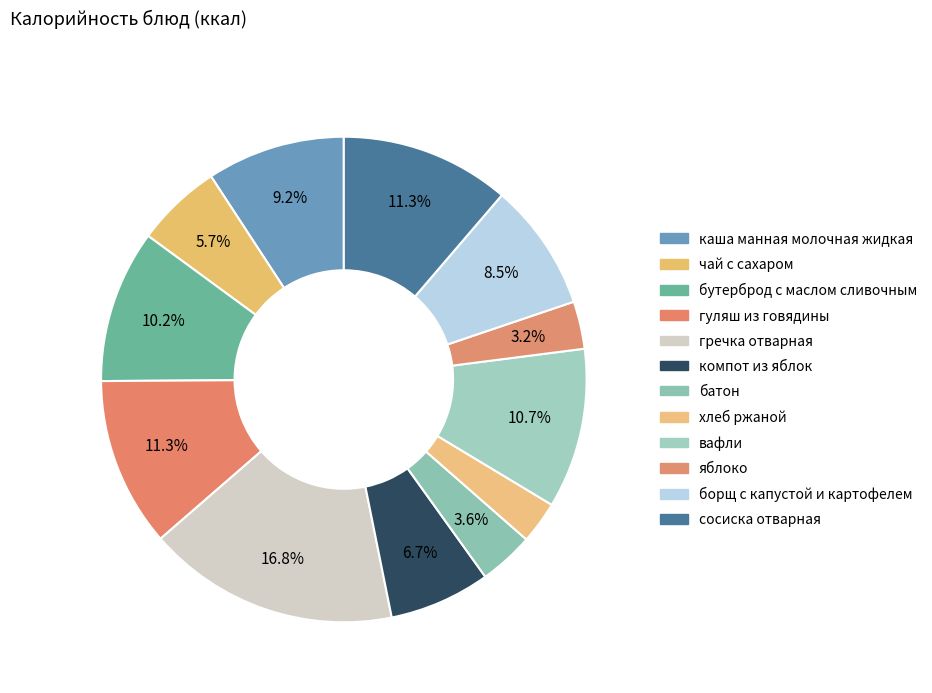

What is the change in value from компот из яблок to яблоко?

-52